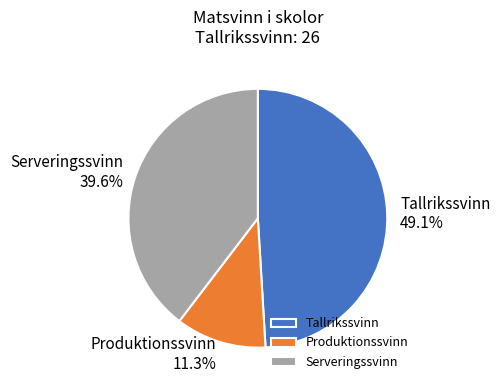

Which slice is the largest?

Tallrikssvinn